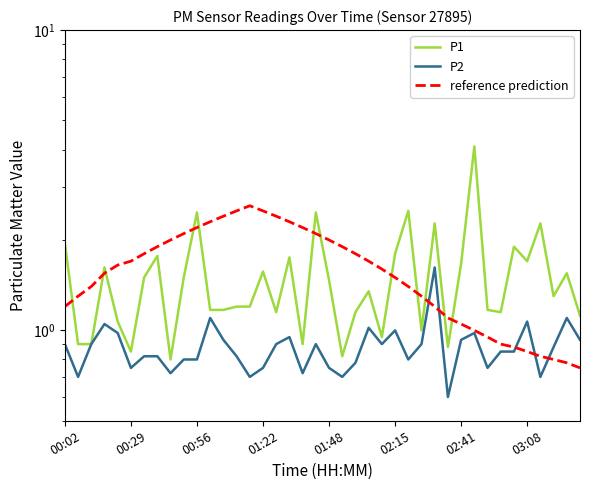

What is the average value of the reference prediction series?

1.6